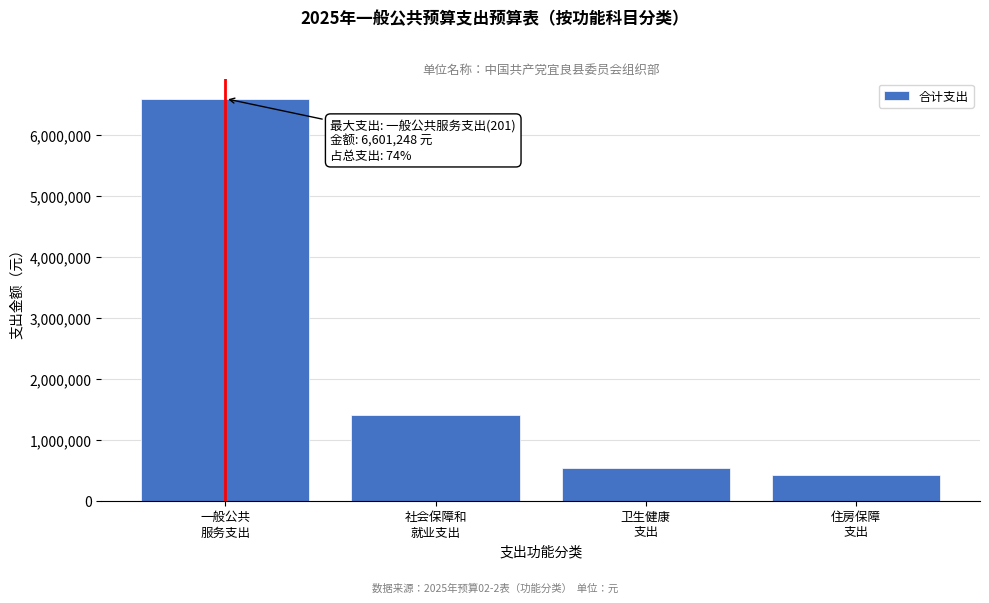

Reading left to right, transcribe all the data shown in this chart.

6601248.0	1406697.7	544415.0	425002.0